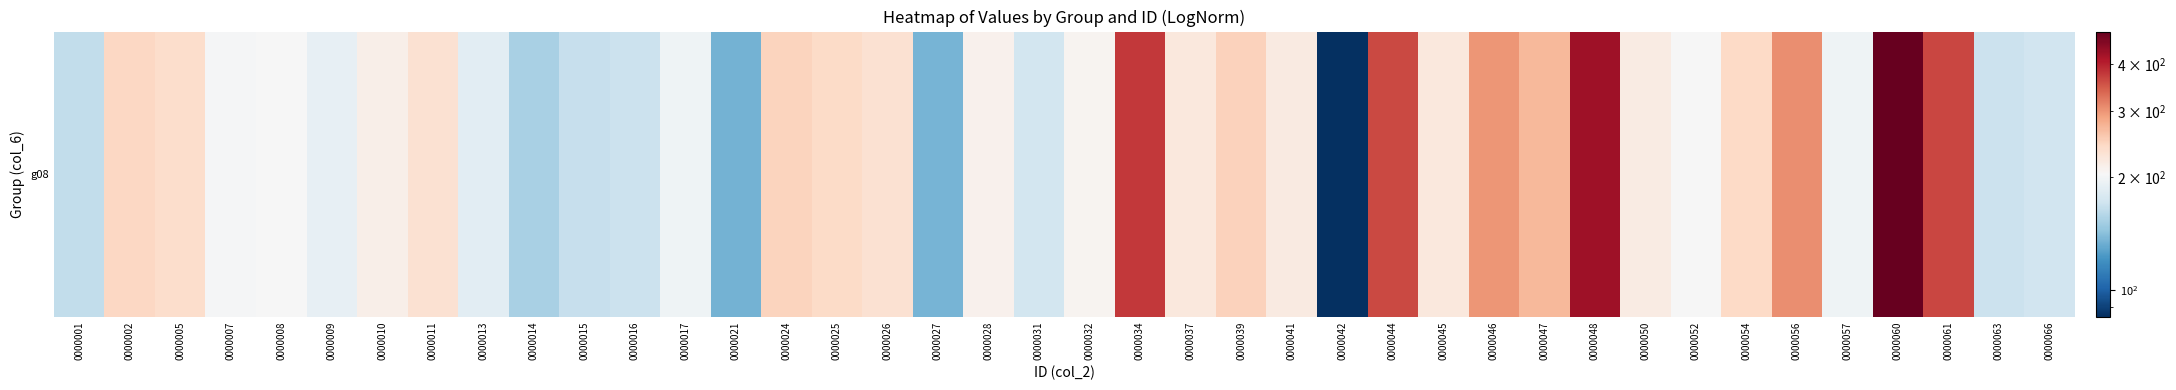

Reading left to right, extract all data points from this chart.

164	244	238	201	203	189	215	233	186	153	166	169	196	135	248	240	233	136	211	174	209	379	223	249	221	85	363	223	300	271	426	219	203	243	305	196	488	366	169	172